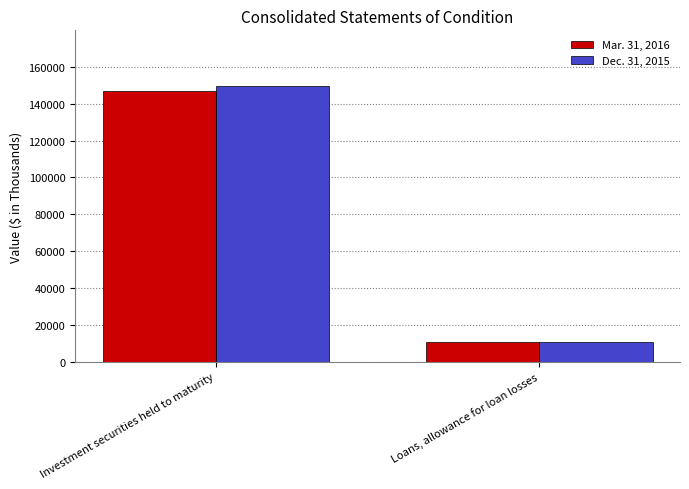

List the series in order of their peak value, highest first.

Dec. 31, 2015, Mar. 31, 2016